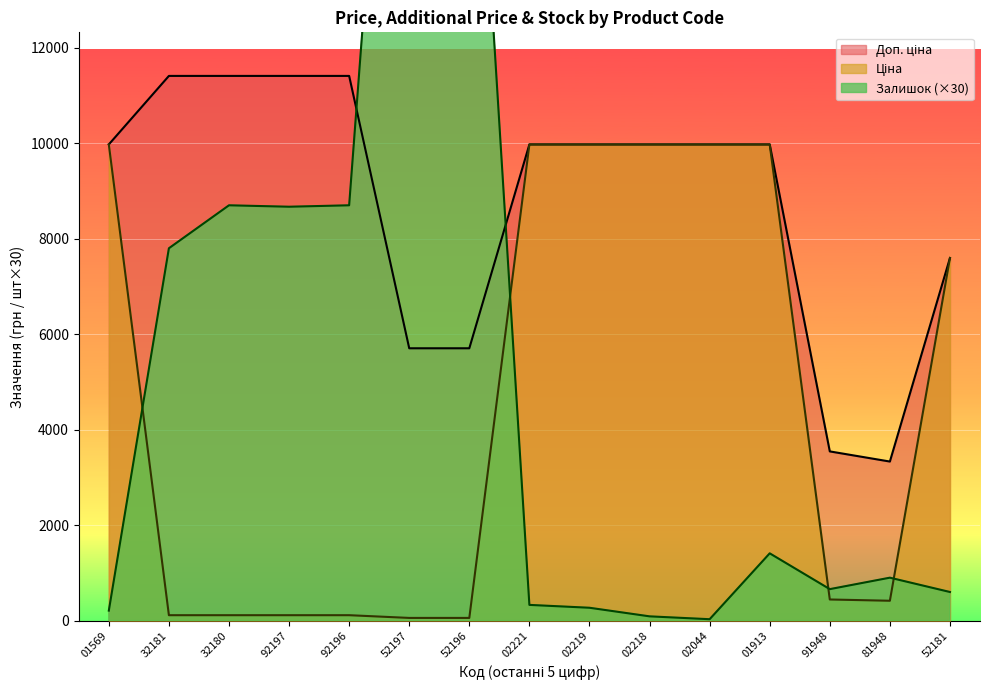

Between 02219 and 02218, which series saw the biggest shift?

Залишок